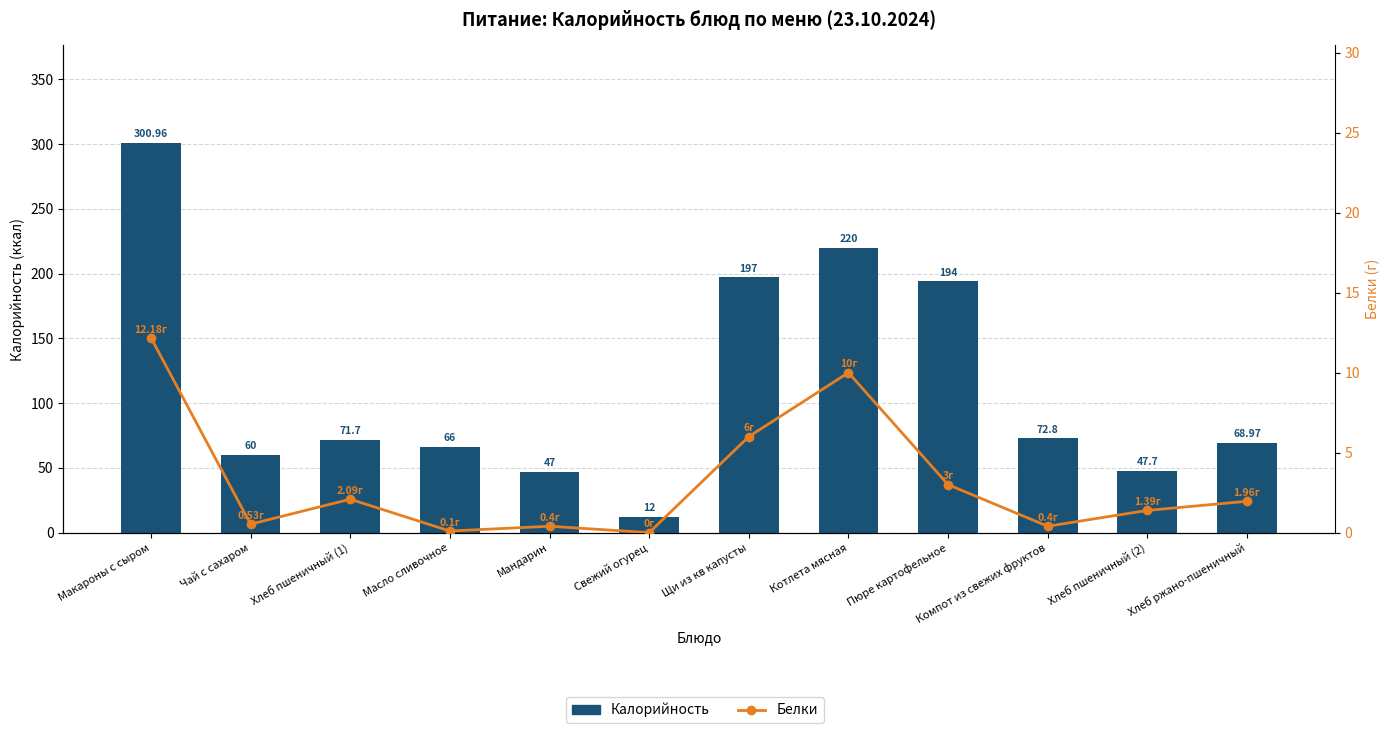

What is the sum of the Белки values at Масло сливочное and Макароны с сыром?

12.3